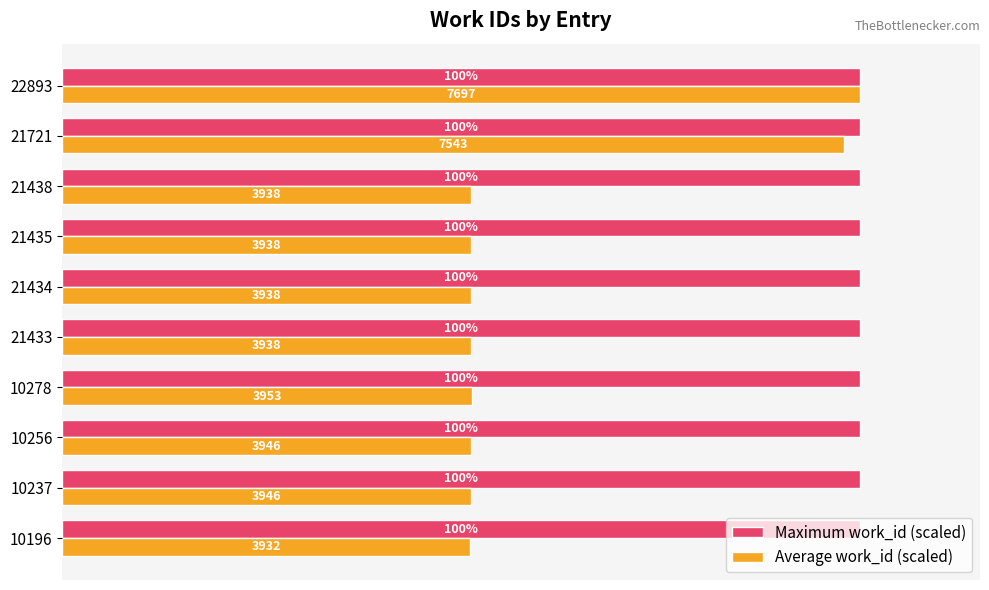

Which series has the widest spread of values?

Average work_id (scaled)